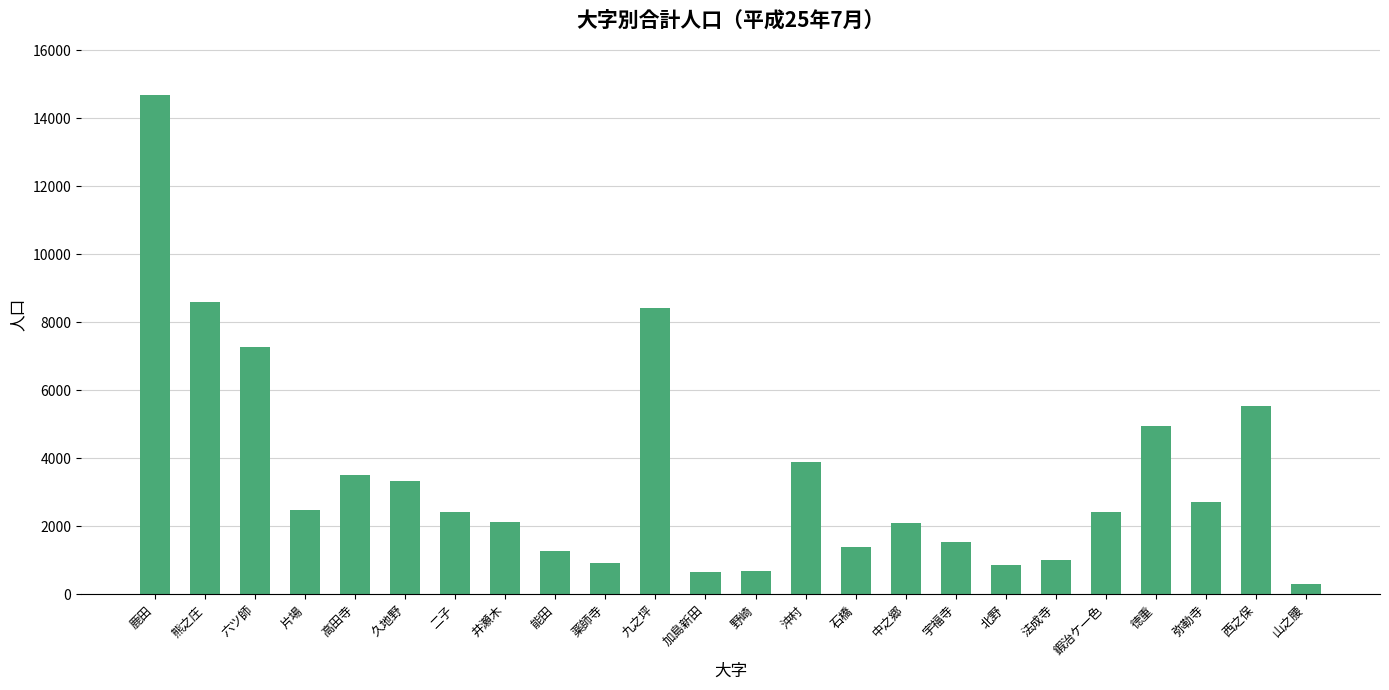

What is the label of the 8th bar from the right?

宇福寺